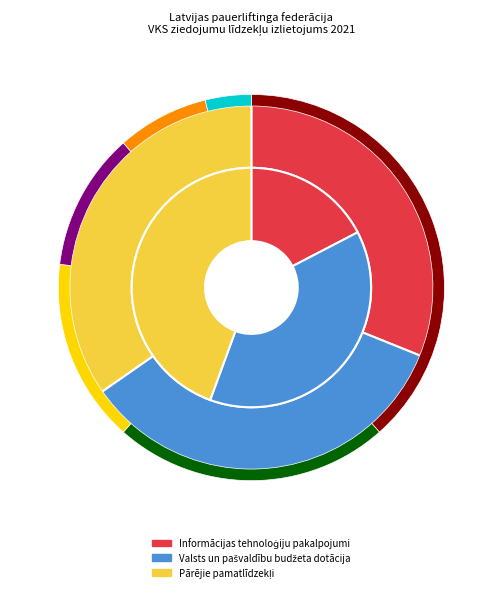

Does Valsts un pašvaldību budžeta dotācija account for over 50% of the chart?

No